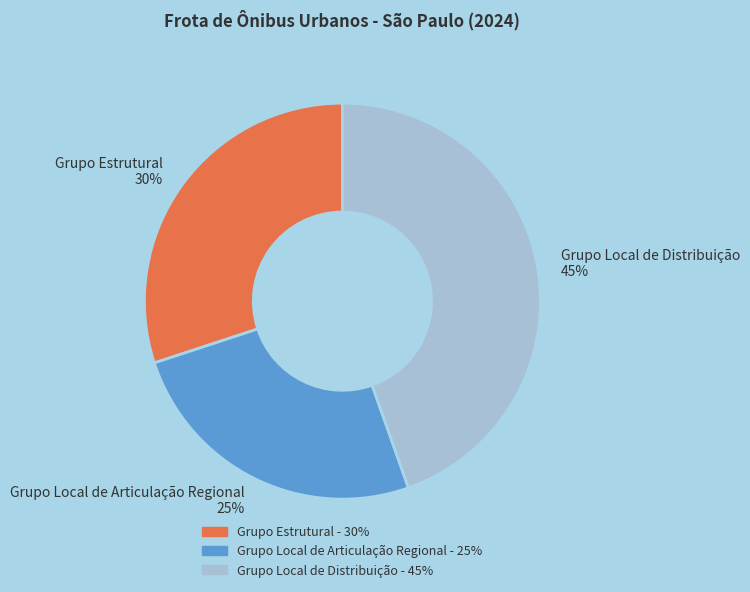

To the nearest percent, what portion does Grupo Local de Distribuição represent?

45%